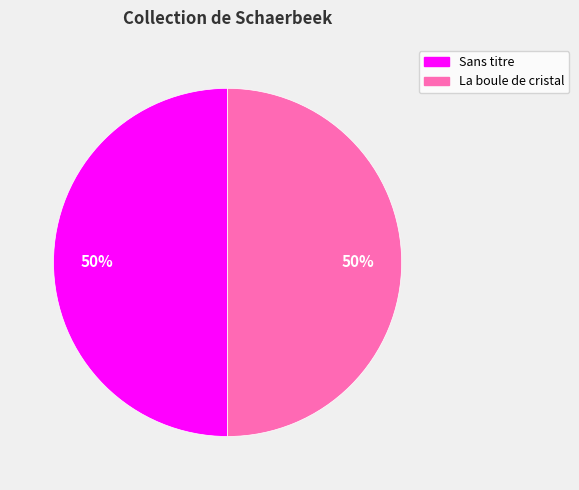

To the nearest percent, what portion does La boule de cristal represent?

50%